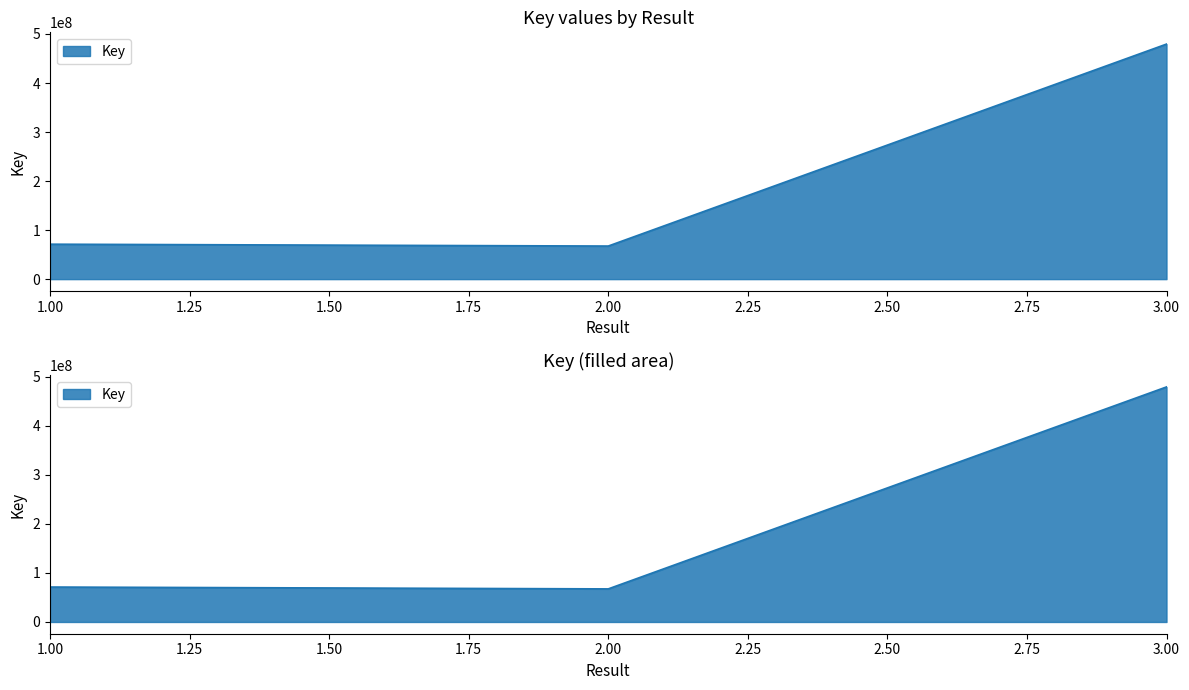

True or false: the data shows 846815276 at 3.

False